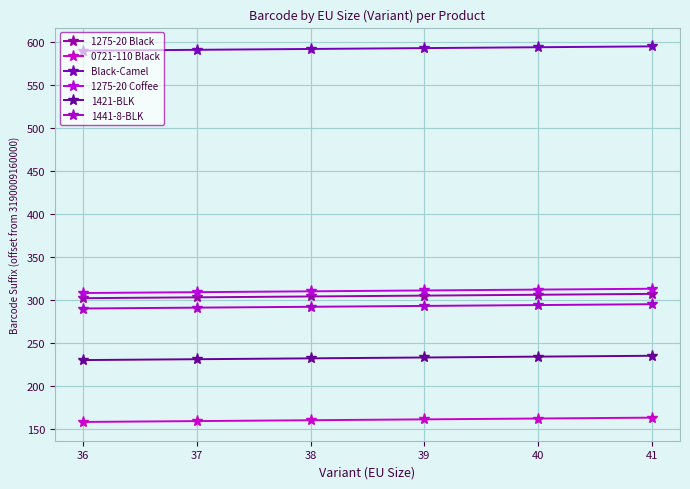

How many 1441-8-BLK values are between 291 and 294?

4